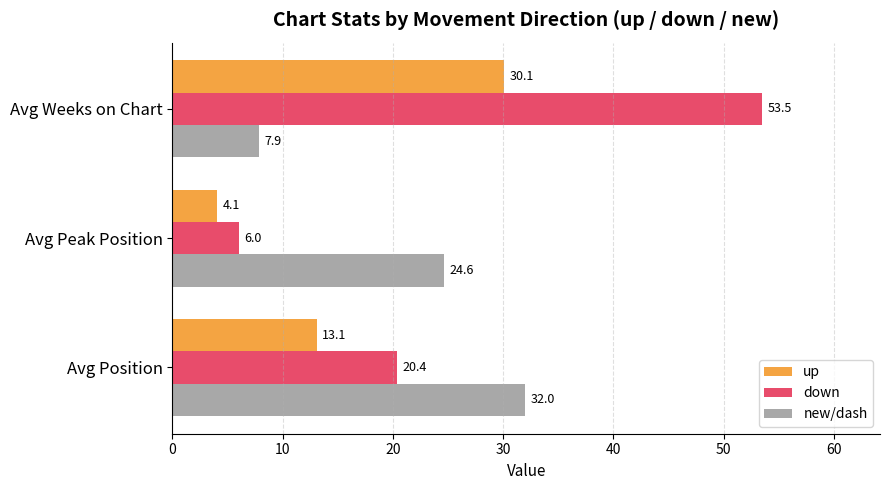

Which series has the largest range (max minus min)?

down